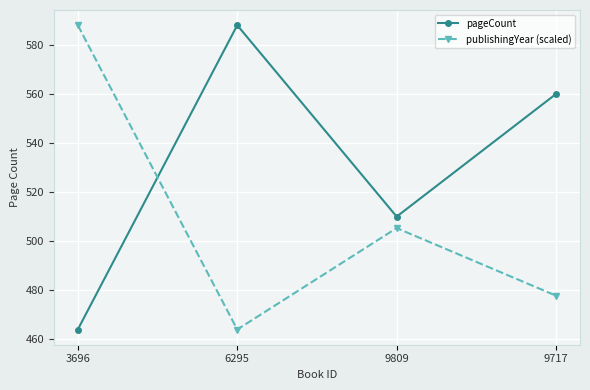

What is the difference between the highest and lowest values at 3696?

124.0